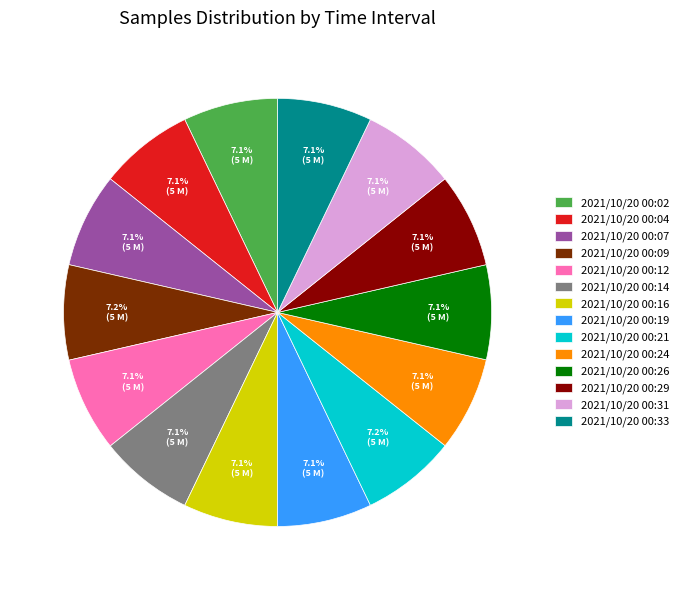

True or false: 2021/10/20 00:09 accounts for 7% of the total.

True